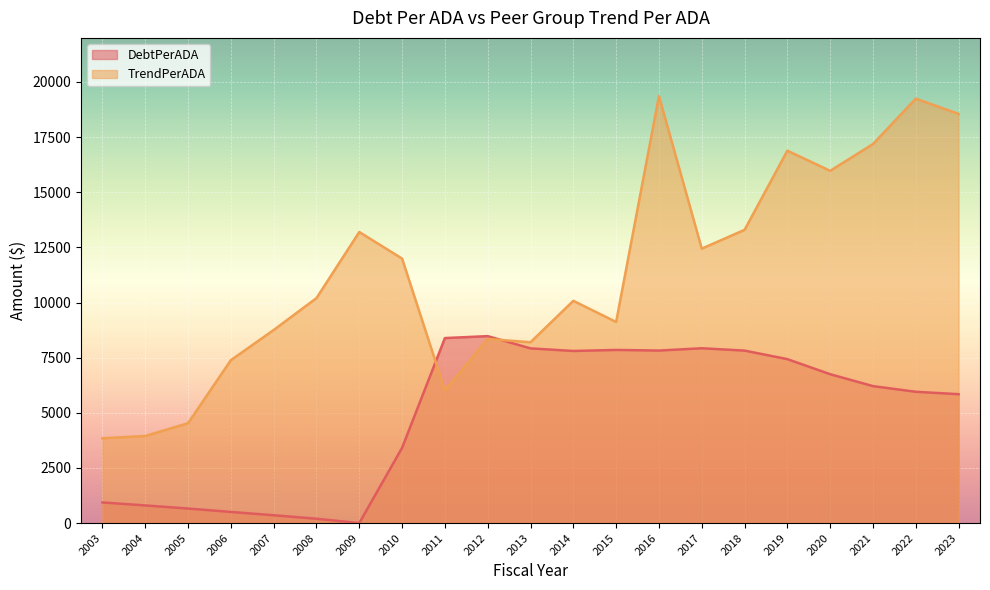

What is the difference between the TrendPerADA values at 2018 and 2023?

5258.0